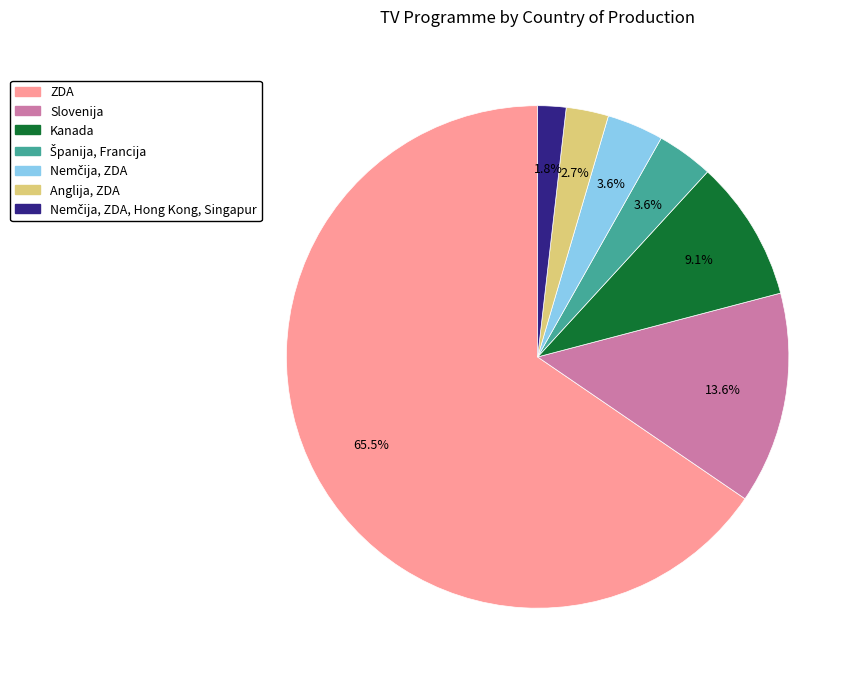

Does any single category account for the majority?

Yes